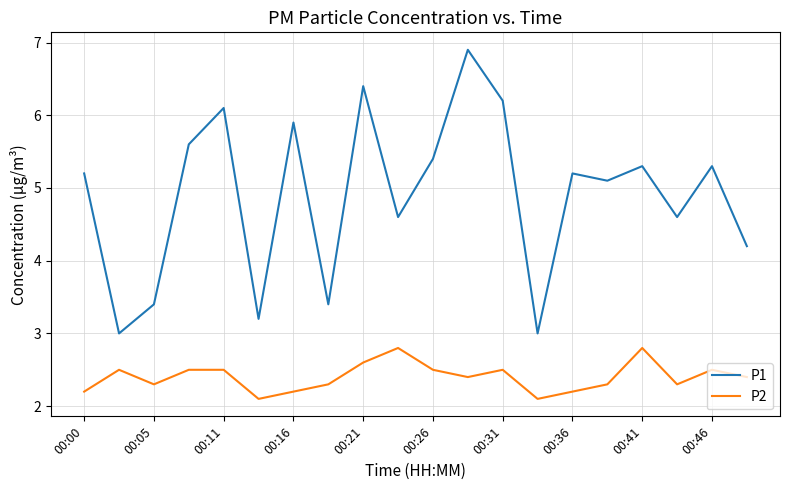

True or false: P2 and P1 intersect in this chart.

False